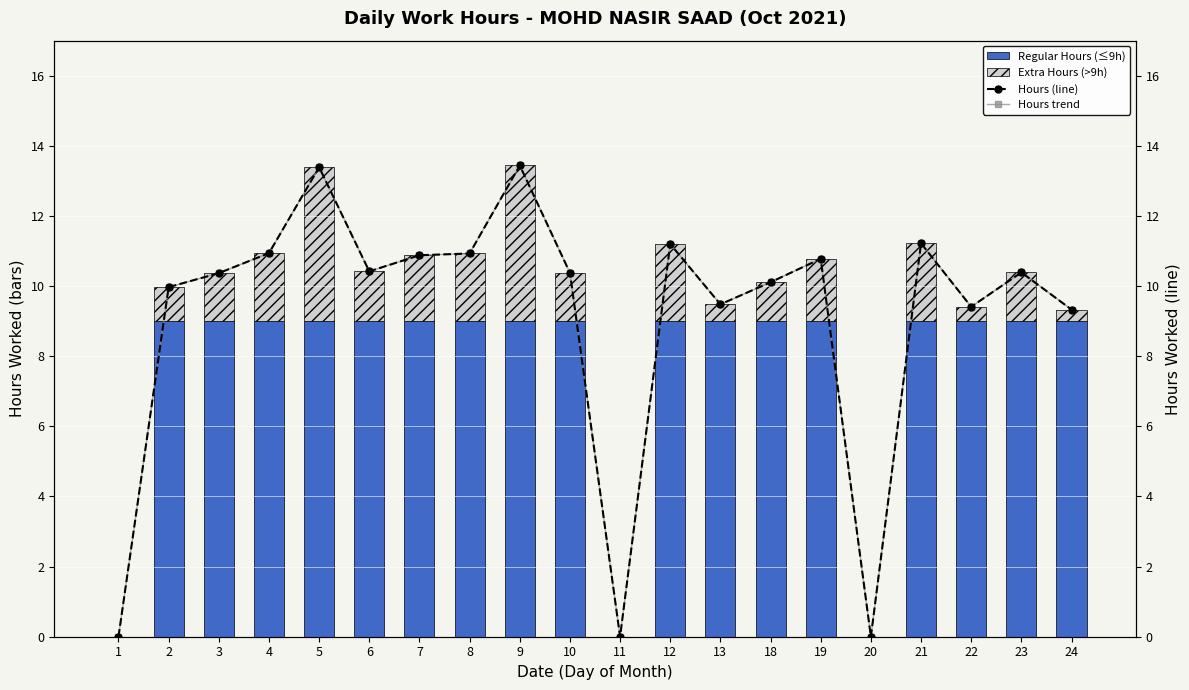

Reading left to right, transcribe all the data shown in this chart.

Regular Hours (≤9h): 0.0	9.0	9.0	9.0	9.0	9.0	9.0	9.0	9.0	9.0	0.0	9.0	9.0	9.0	9.0	0.0	9.0	9.0	9.0	9.0
Extra Hours (>9h): 0.0	1.0	1.4	1.9	4.4	1.4	1.9	1.9	4.4	1.4	0.0	2.2	0.5	1.1	1.8	0.0	2.2	0.4	1.4	0.3
Hours (line): 0.0	10.0	10.4	10.9	13.4	10.4	10.9	10.9	13.4	10.4	0.0	11.2	9.5	10.1	10.8	0.0	11.2	9.4	10.4	9.3
Hours trend: 0.0	10.0	10.4	10.9	13.4	10.4	10.9	10.9	13.4	10.4	0.0	11.2	9.5	10.1	10.8	0.0	11.2	9.4	10.4	9.3